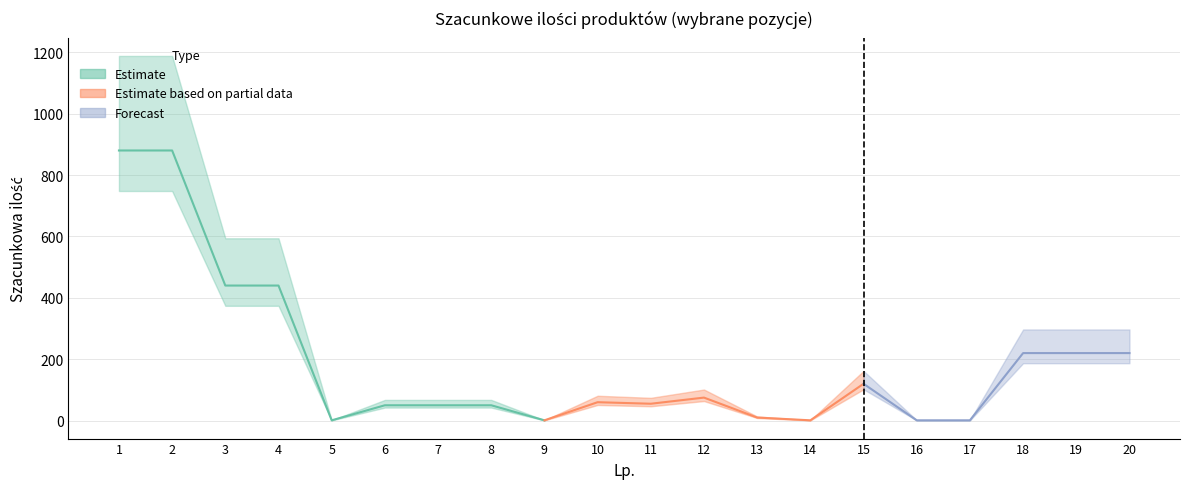

At how many categories does at least one series exceed 745?

2